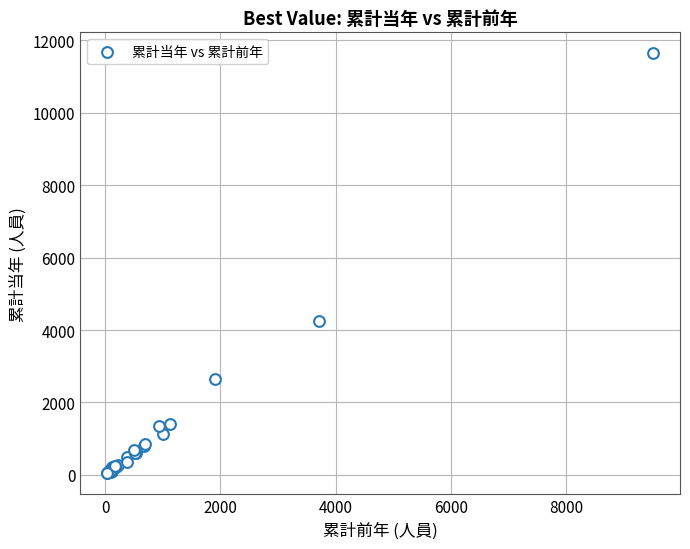

What Y value in the scatter plot is closest to 5843?

4260